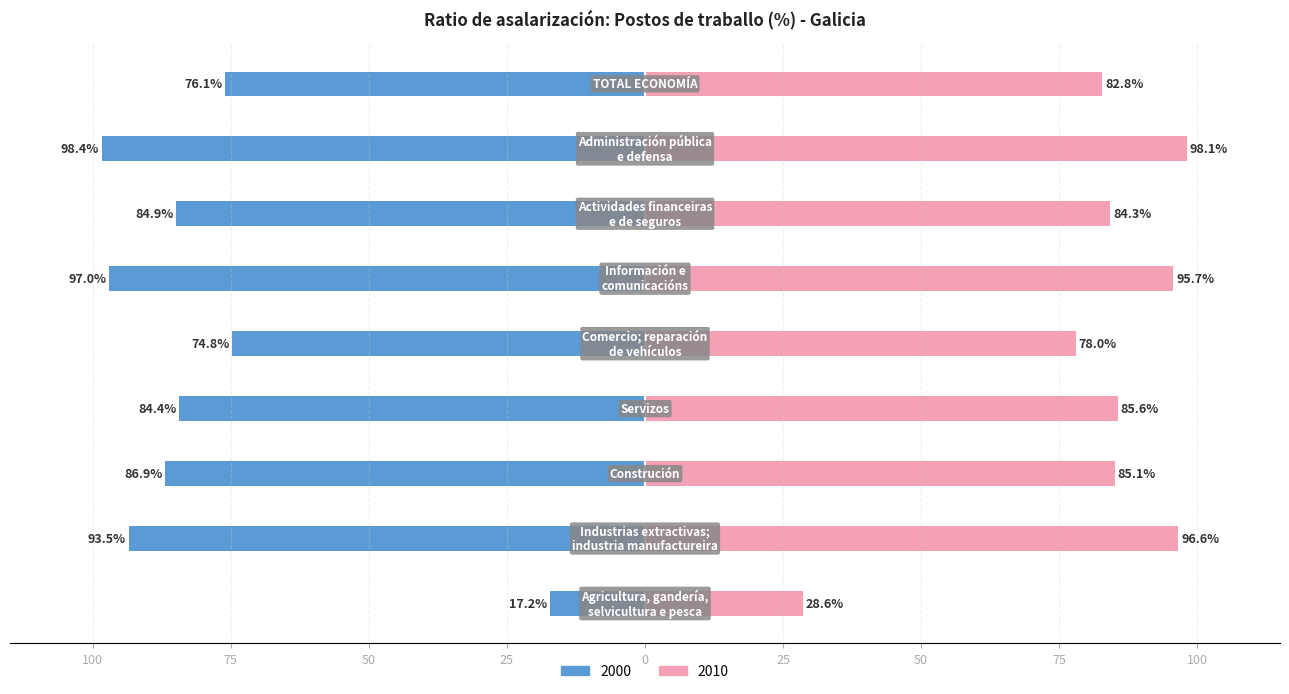

Read the 2010 value at Comercio; reparación
de vehículos.

78.0